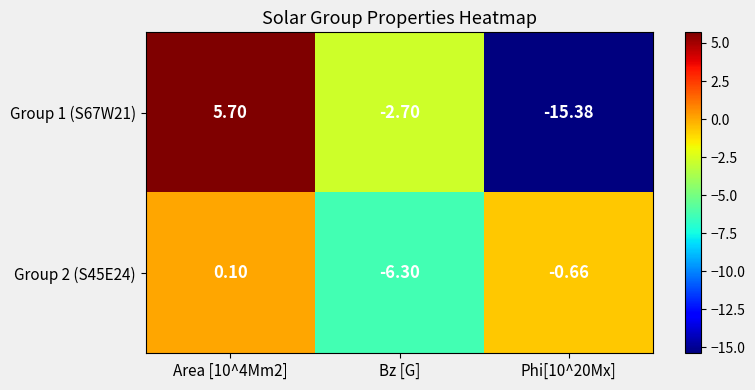

Which series changed the most between Area [10^4Mm2] and Phi[10^20Mx]?

Group 1 (S67W21)